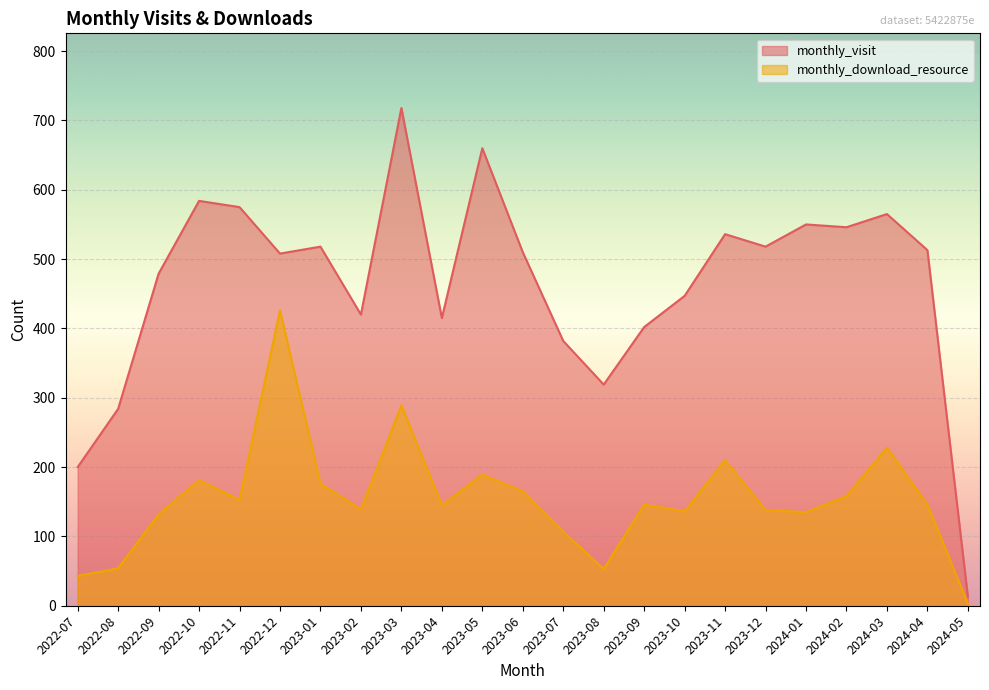

What is the sum of the monthly_download_resource values at 2024-03 and 2023-05?

417